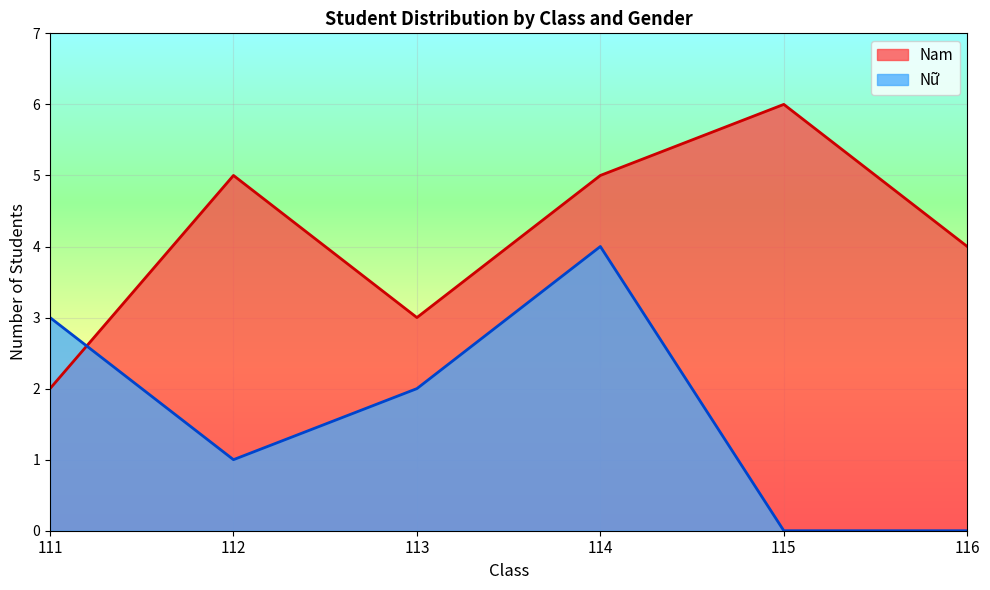

At 113, list the series in order from smallest to largest.

Nữ, Nam